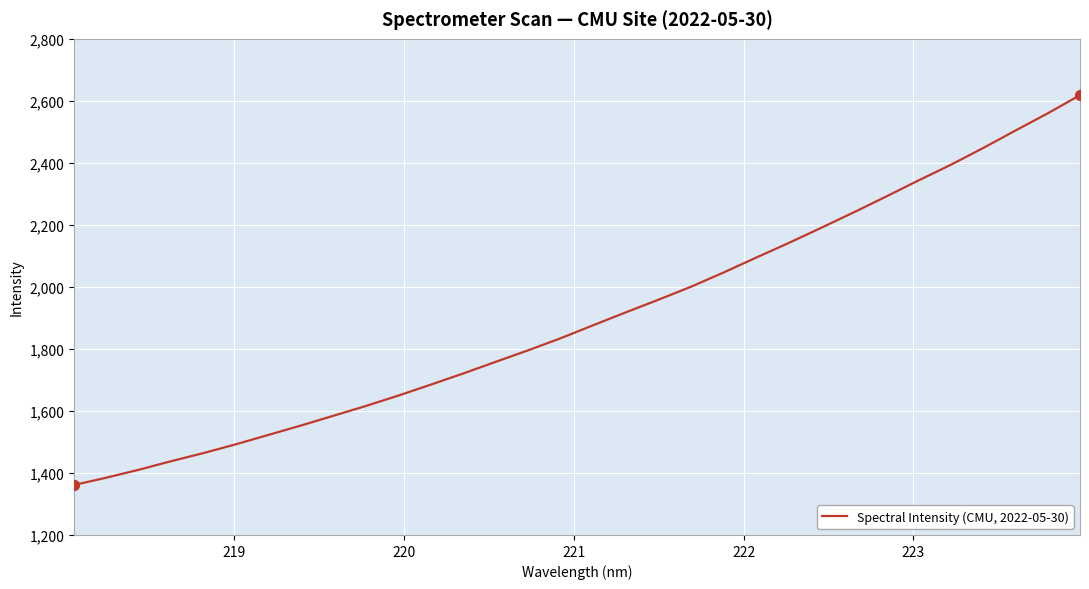

What is the maximum value shown in the chart?

2618.4